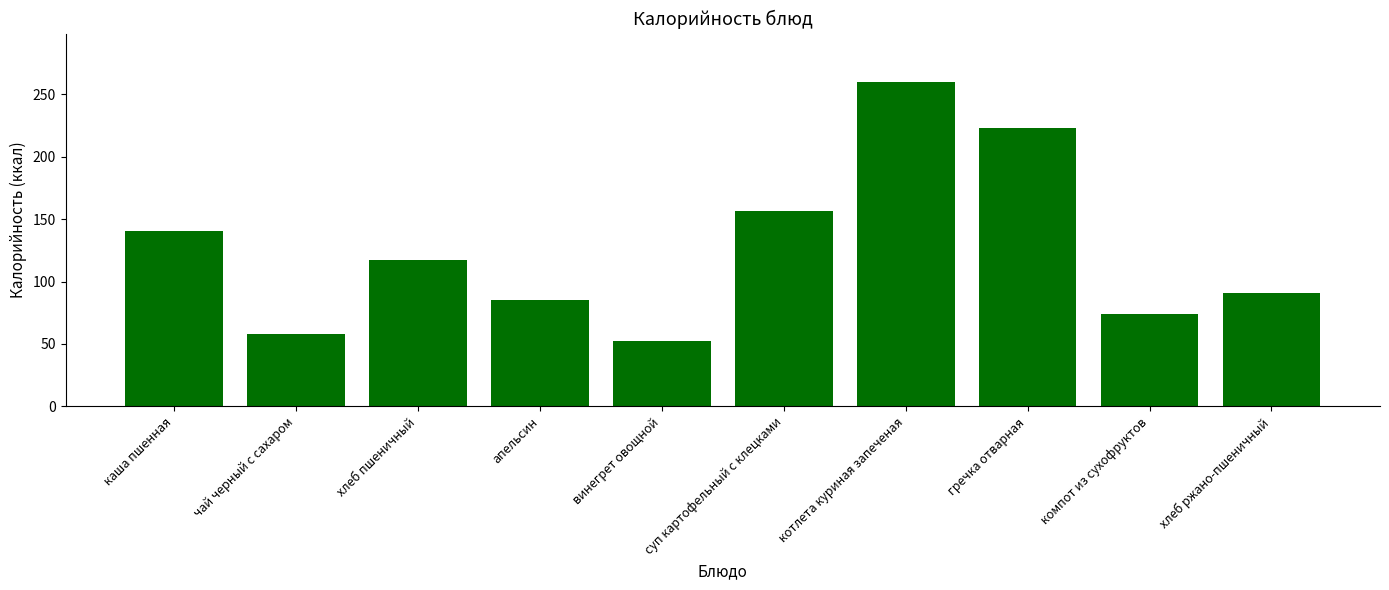

The value at винегрет овощной is 52.7. True or false?

True